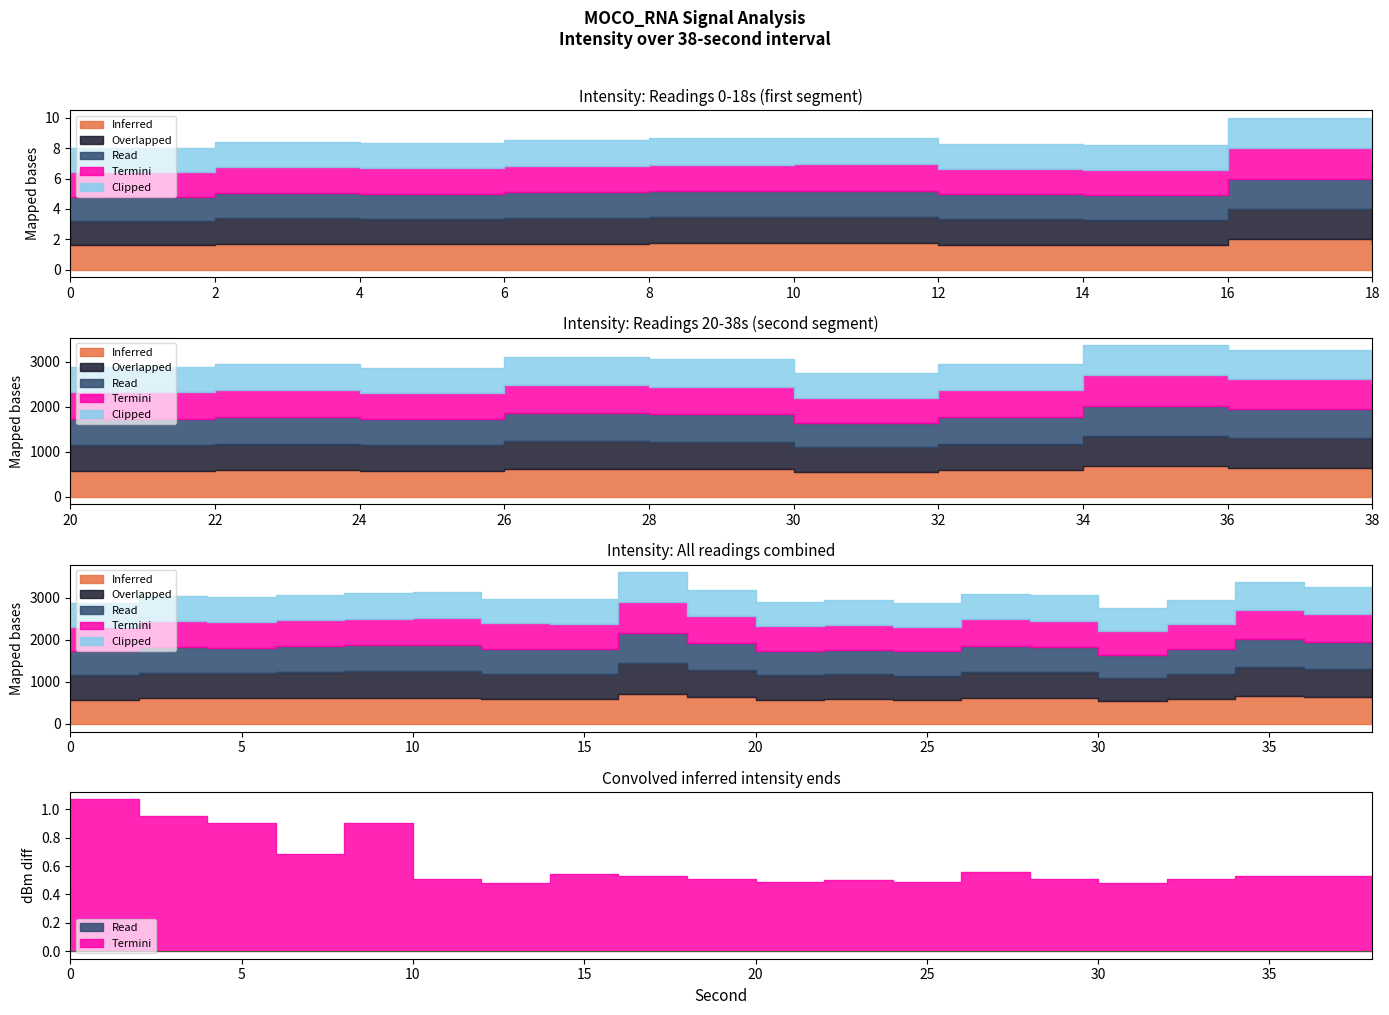

Which series has the largest total across all categories?

Clipped